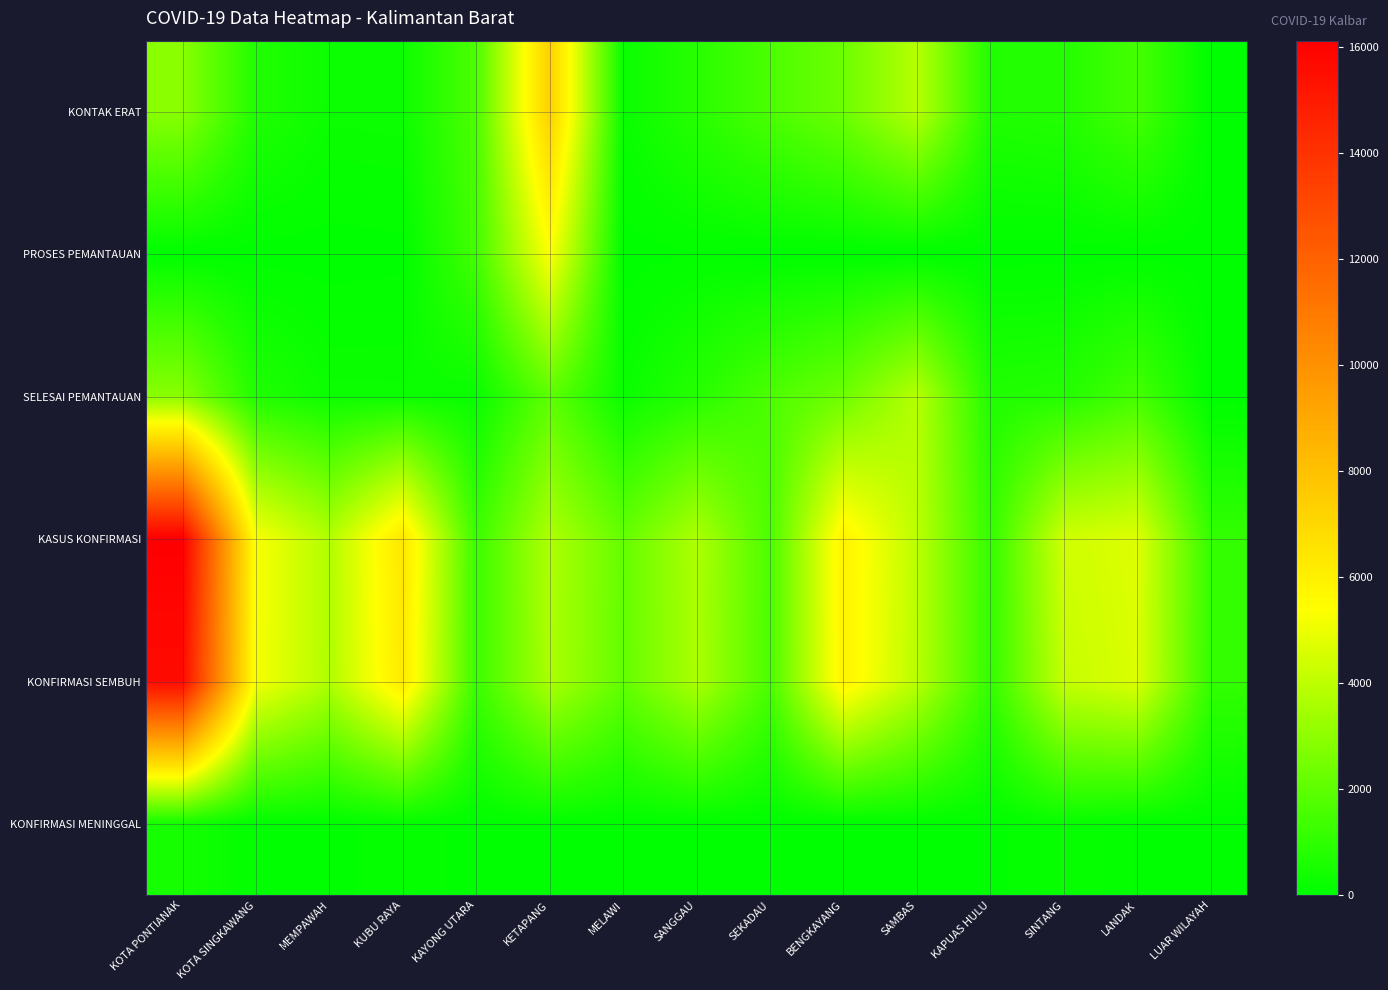

List the series in order of their peak value, lowest first.

KONFIRMASI MENINGGAL, SELESAI PEMANTAUAN, PROSES PEMANTAUAN, KONTAK ERAT, KONFIRMASI SEMBUH, KASUS KONFIRMASI